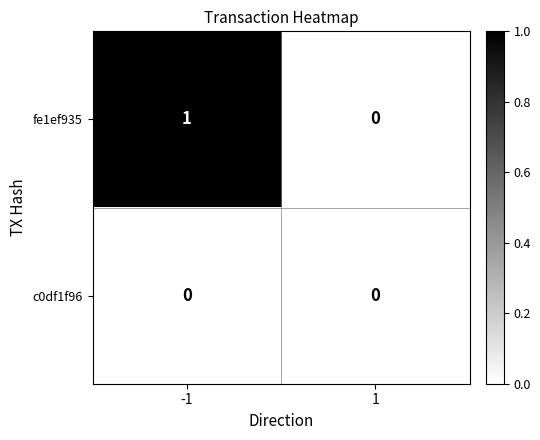

The value of fe1ef935 at 1 is 0. True or false?

True